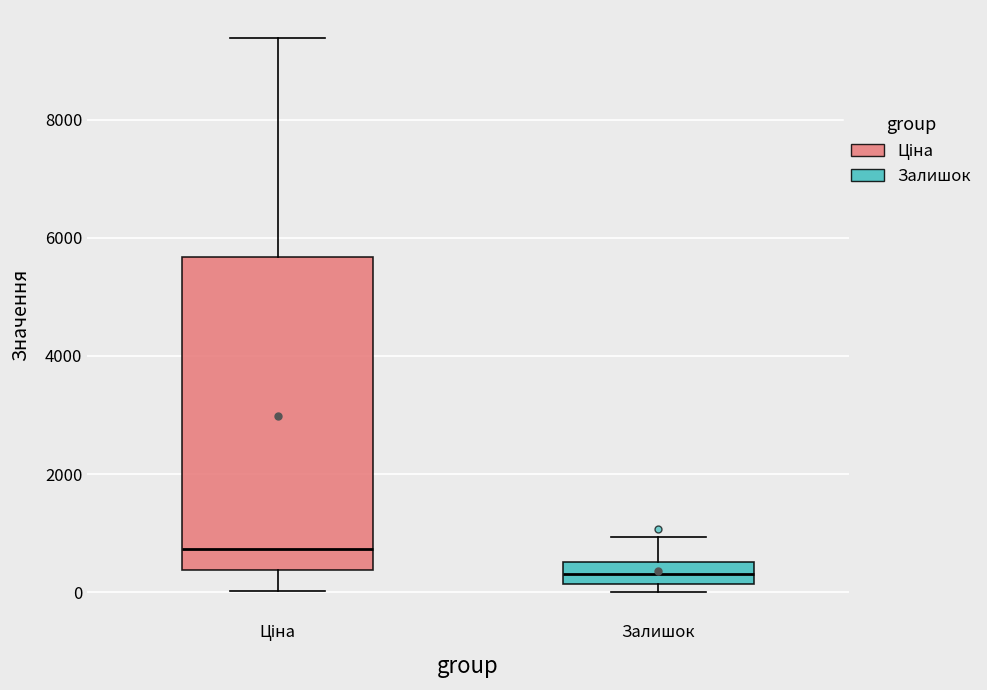

Where does the upper whisker of the box for Ціна end on the y-axis? The values are not printed on the chart, so give them approximately, as read against the axis.

9400